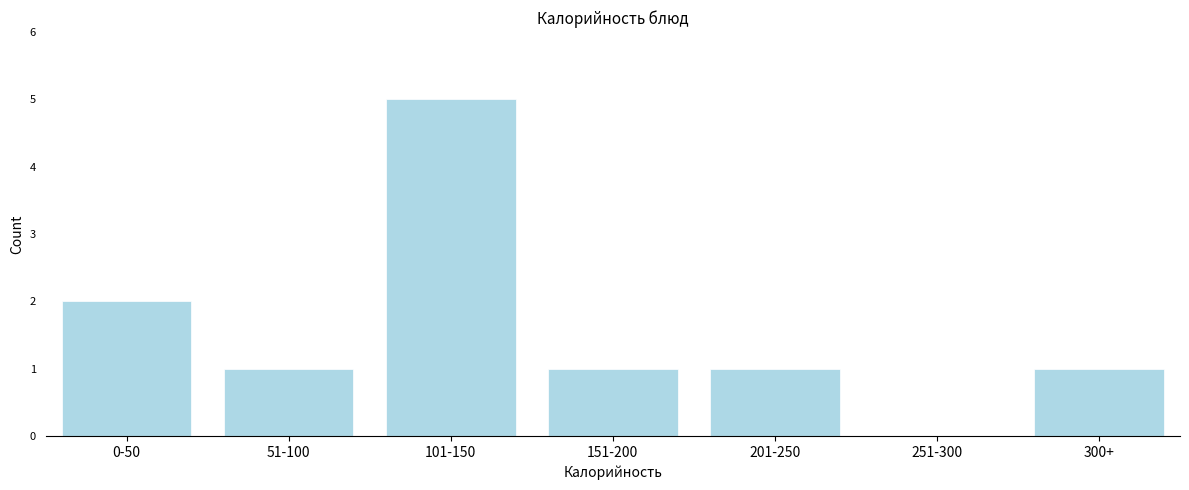

Reading right to left, list all the values displayed in this chart.

300+=1	251-300=0	201-250=1	151-200=1	101-150=5	51-100=1	0-50=2